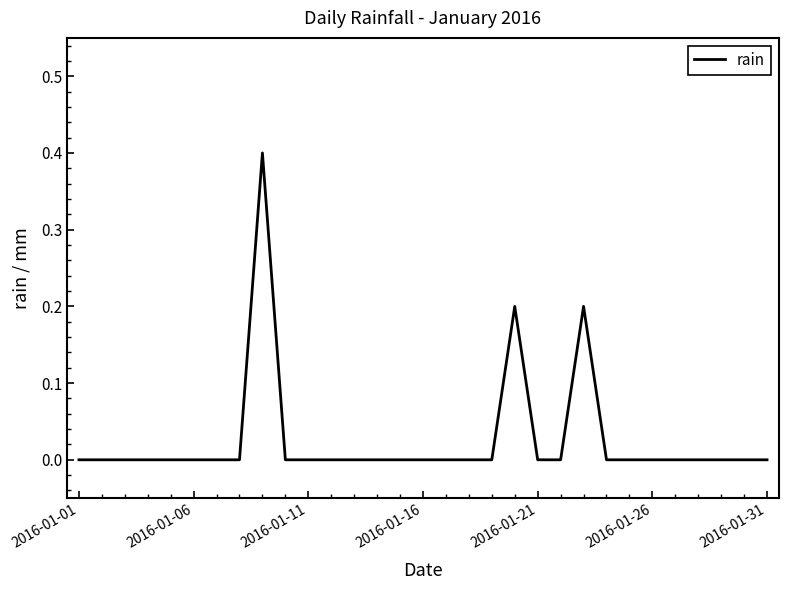

What is the difference between the maximum and minimum values?

0.4